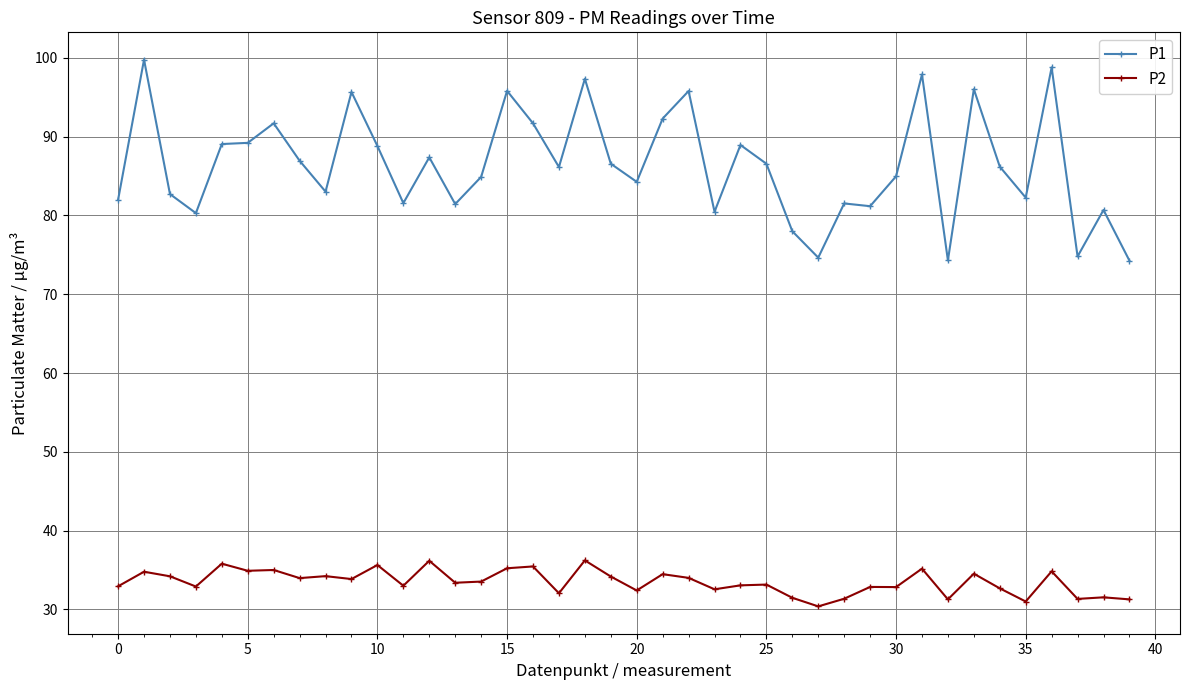

What is the value of the P1 point at the 12th from the left?

81.6